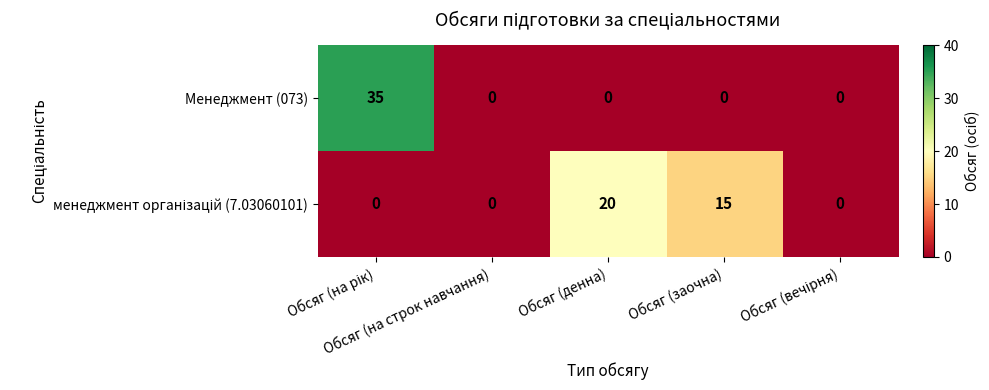

What is the sum of all Менеджмент (073) values?

35